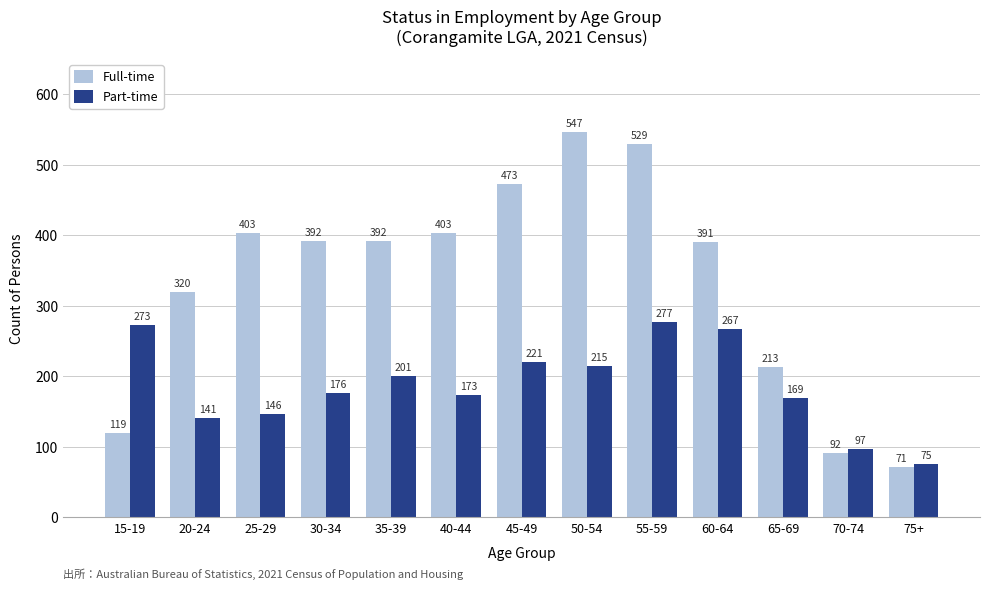

What is the label of the 9th bar from the left?

55-59